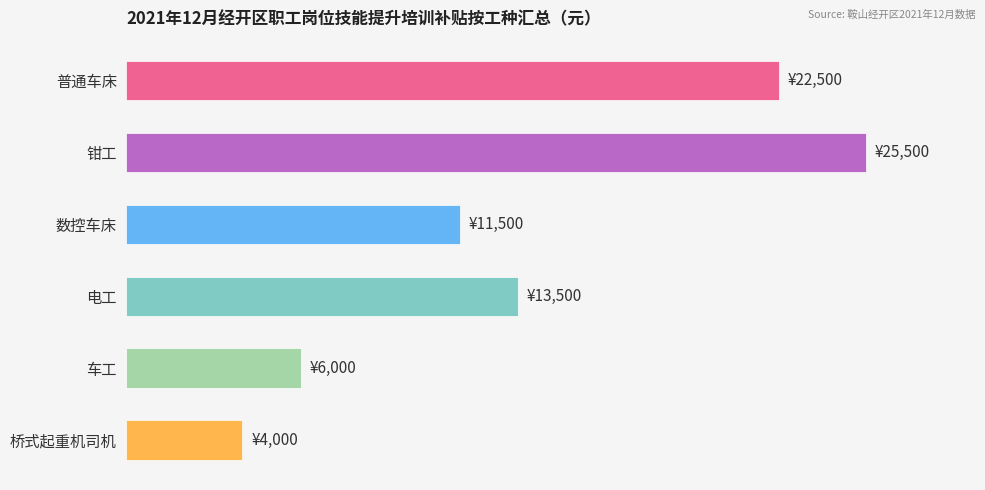

What is the greatest value displayed?

25500